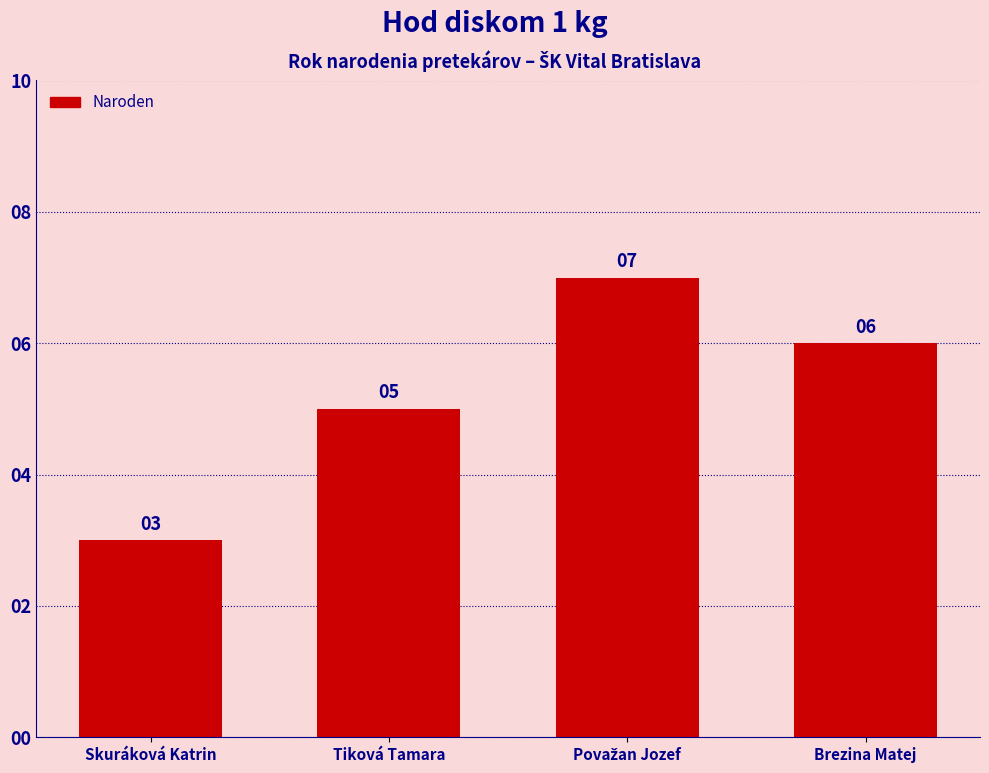

Is it true that the value at Brezina Matej is 6?

True